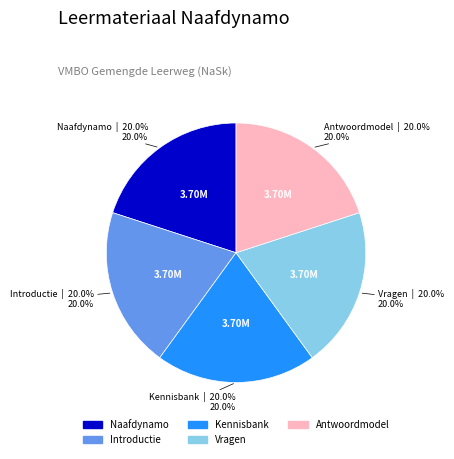

Approximately how many times larger is the value at Introductie compared to Antwoordmodel?

1.0